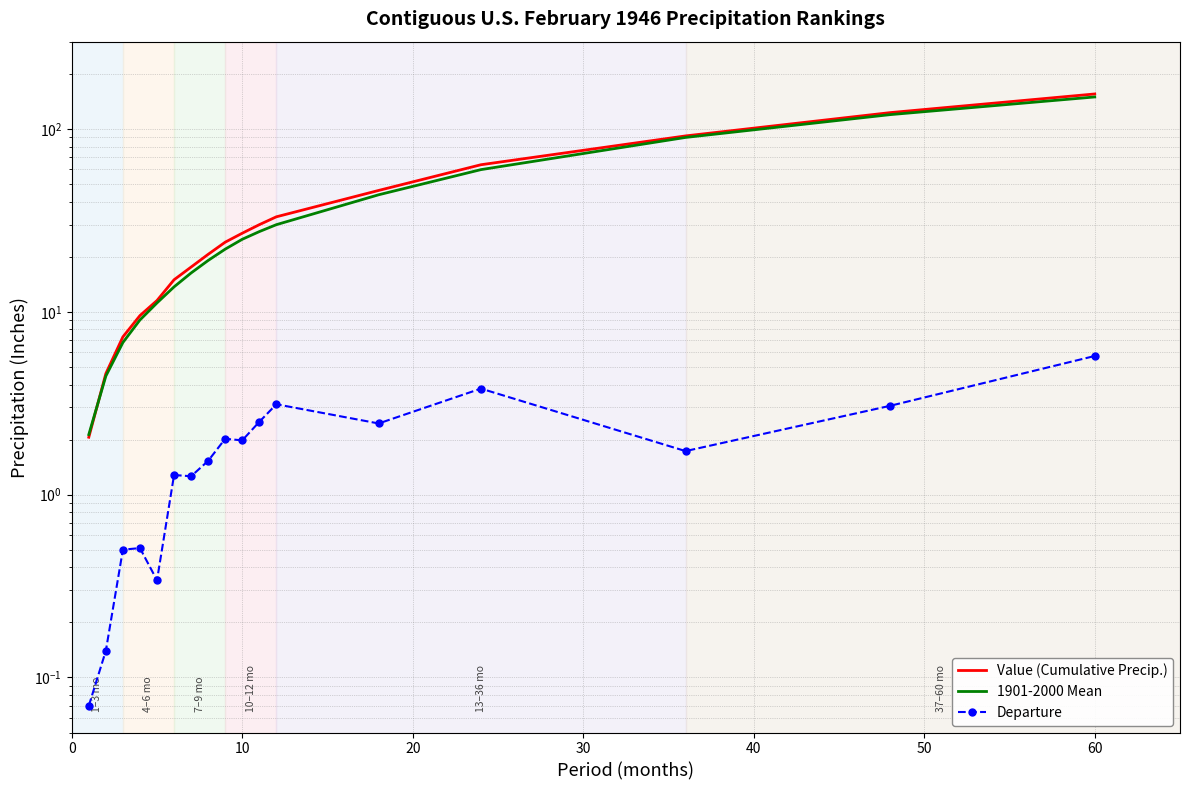

Count the number of categories in the chart.

17